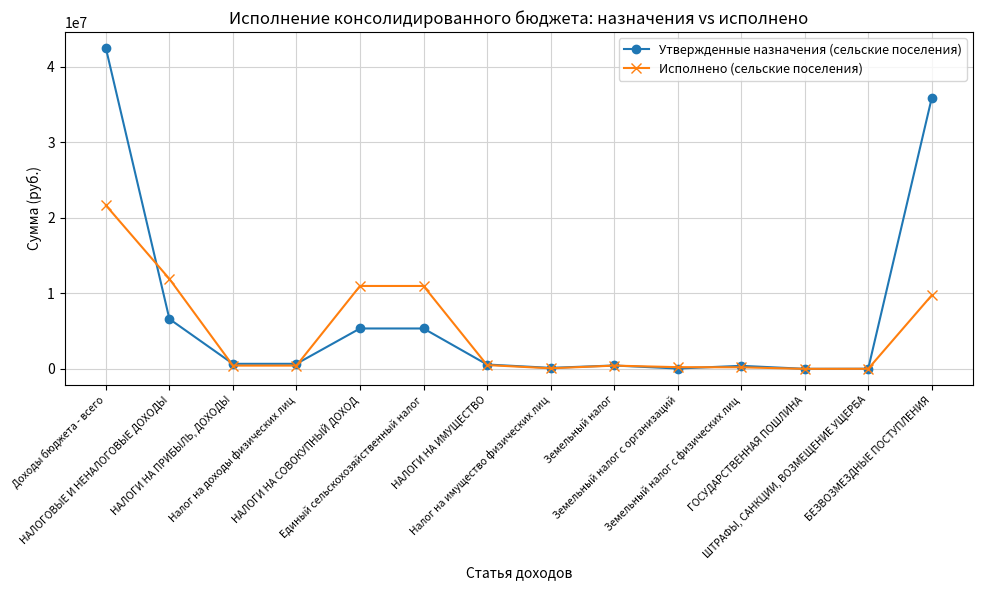

List the series in order of their overall mean, lowest first.

Исполнено (сельские поселения), Утвержденные назначения (сельские поселения)